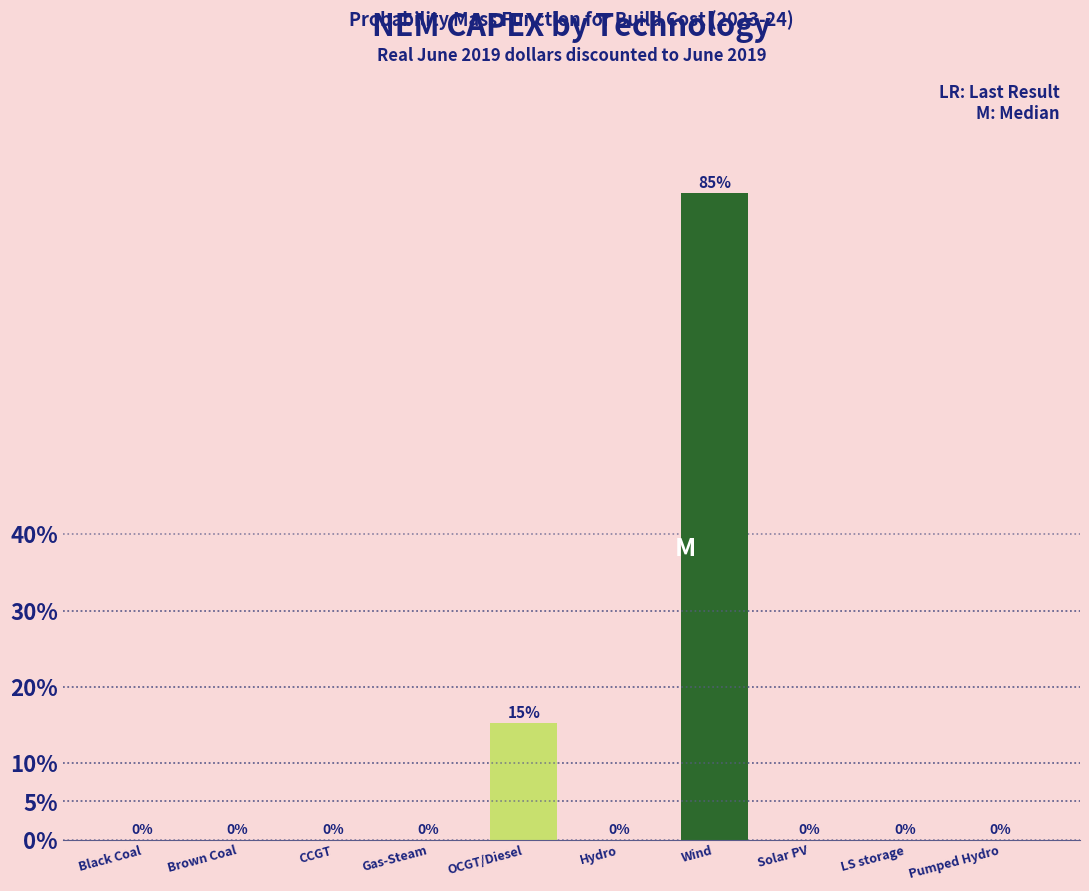

Which has a higher value, Wind or CCGT?

Wind